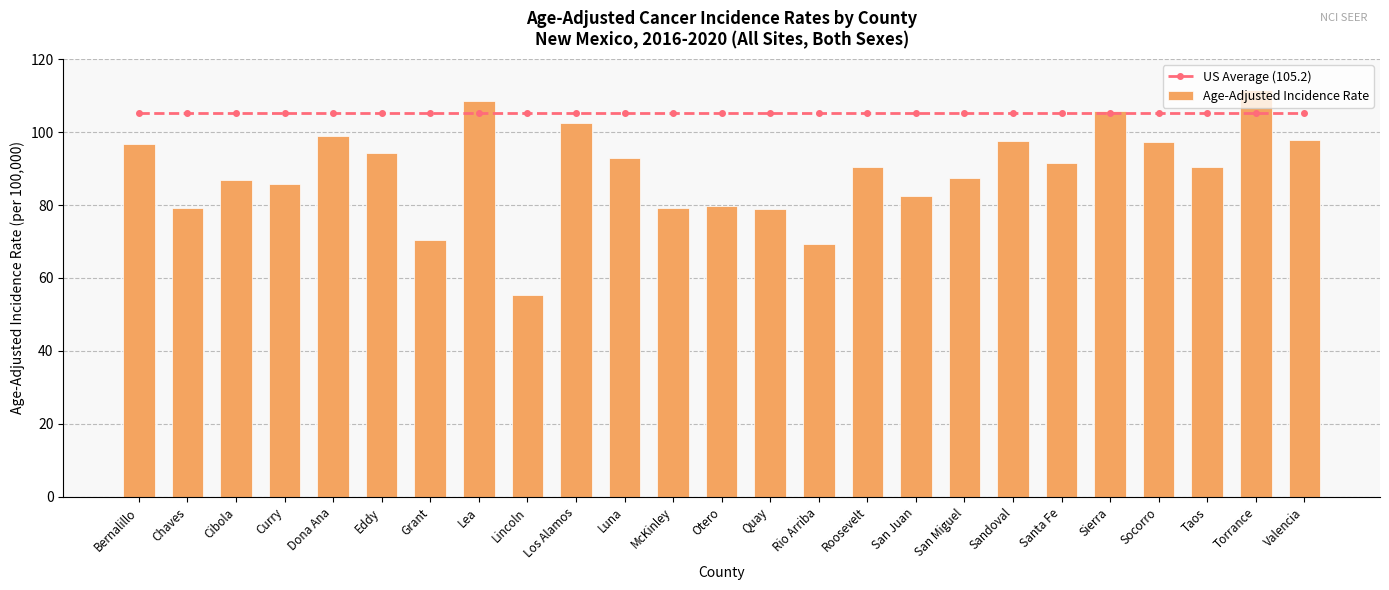

What is the average value of the US Average (105.2) series?

105.2